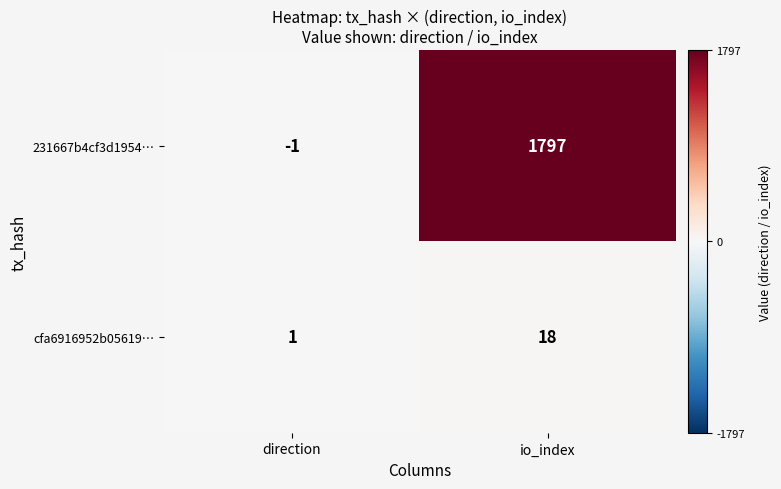

At which label is cfa6916952b05619… closest to 9?

direction